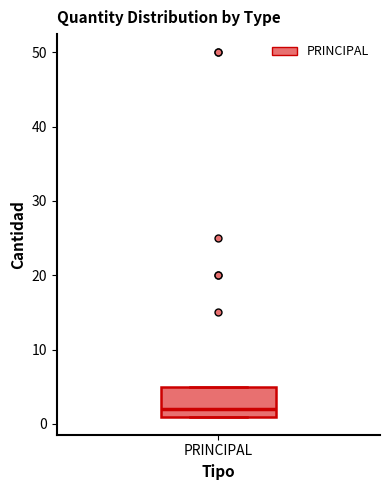

Where is the upper edge of the box for PRINCIPAL on the y-axis? The values are not printed on the chart, so give them approximately, as read against the axis.

5